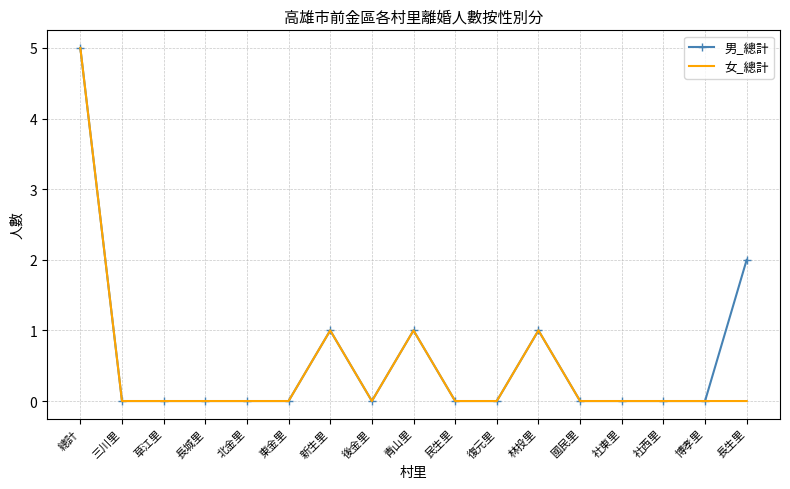

The 女_總計 series shows 0 at 博孝里. True or false?

True